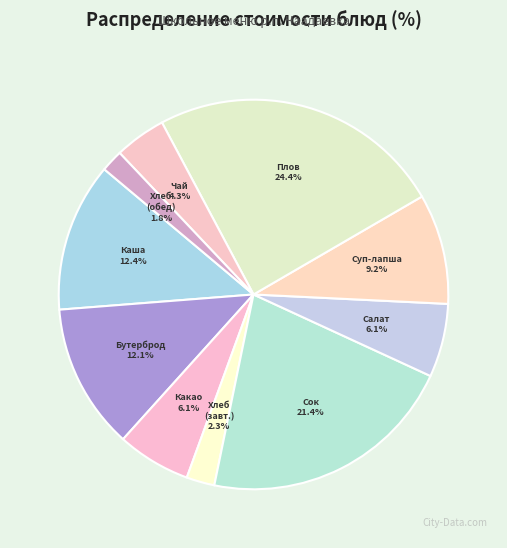

Which slice is the largest?

Плов